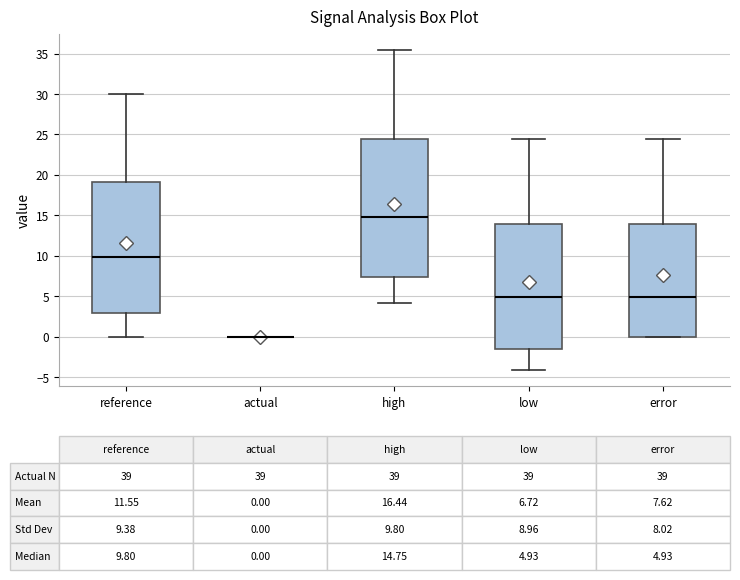

Which box is the tallest, from its lower edge to its upper edge?

high